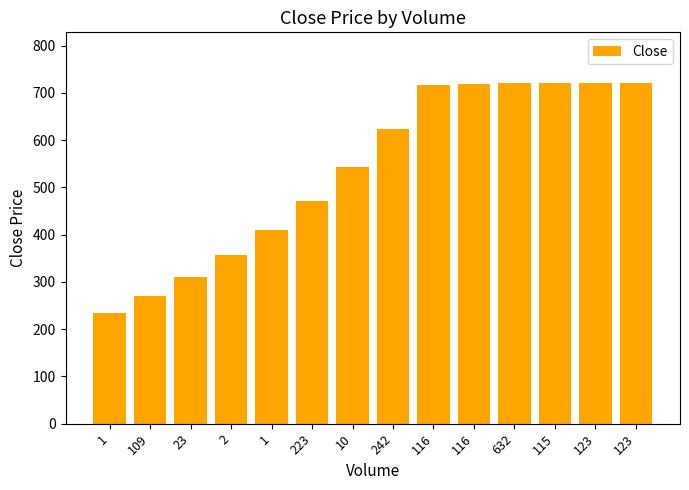

Between 10 and 109, which is larger?

10